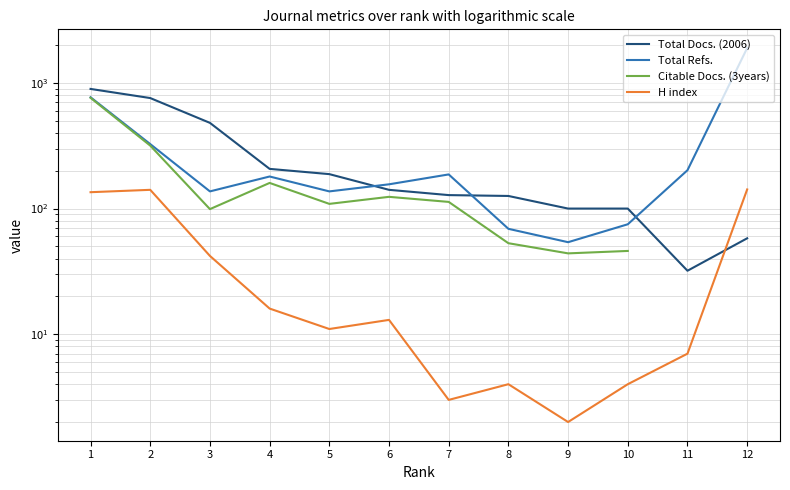

At how many categories does at least one series exceed 1594?

1